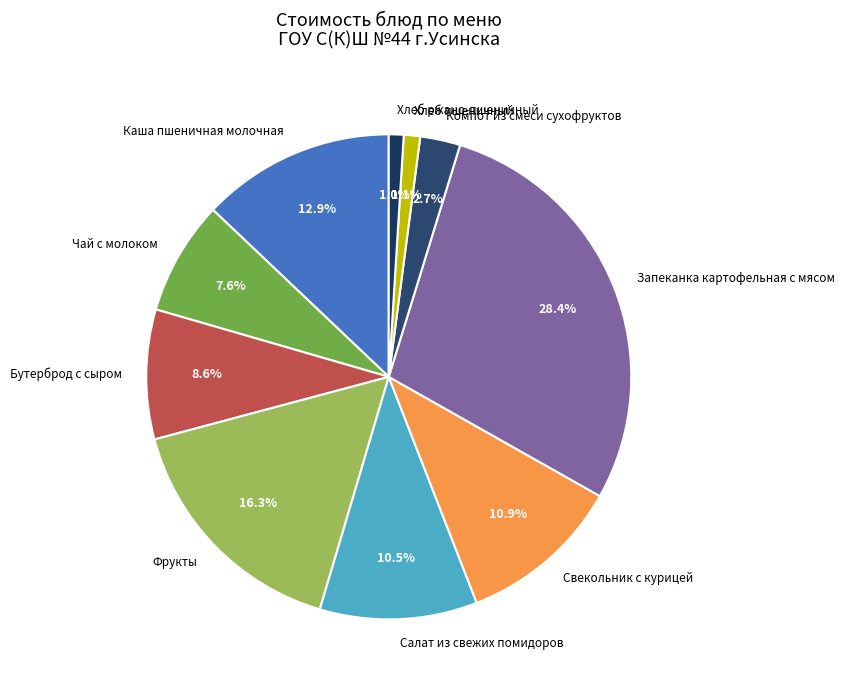

Is it true that Хлеб пшеничный is 11% of the pie?

False